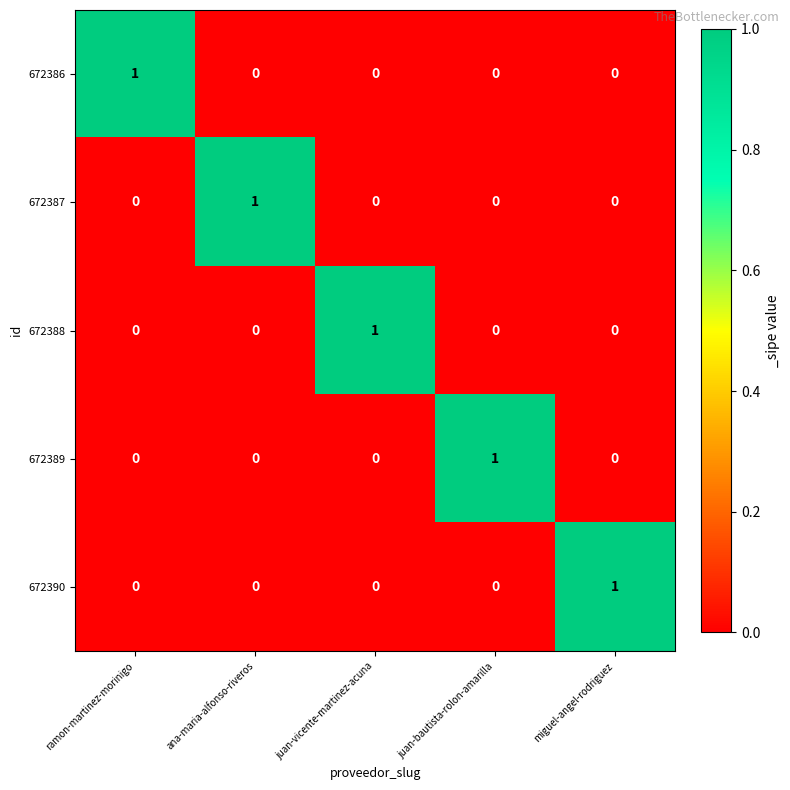

How many 672386 values are between 0 and 1?

5